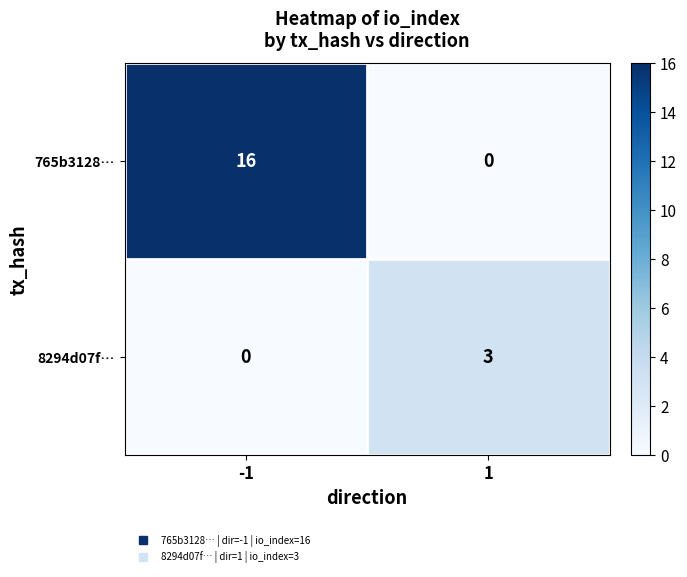

Rank the categories by 8294d07f… value from lowest to highest.

-1, 1